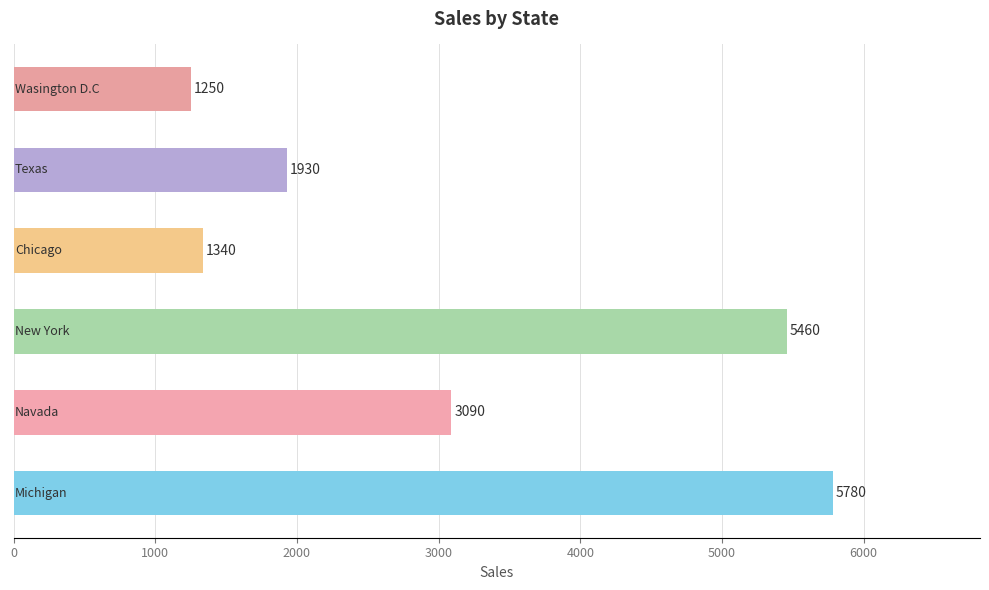

What is the difference between the maximum and minimum values?

4530